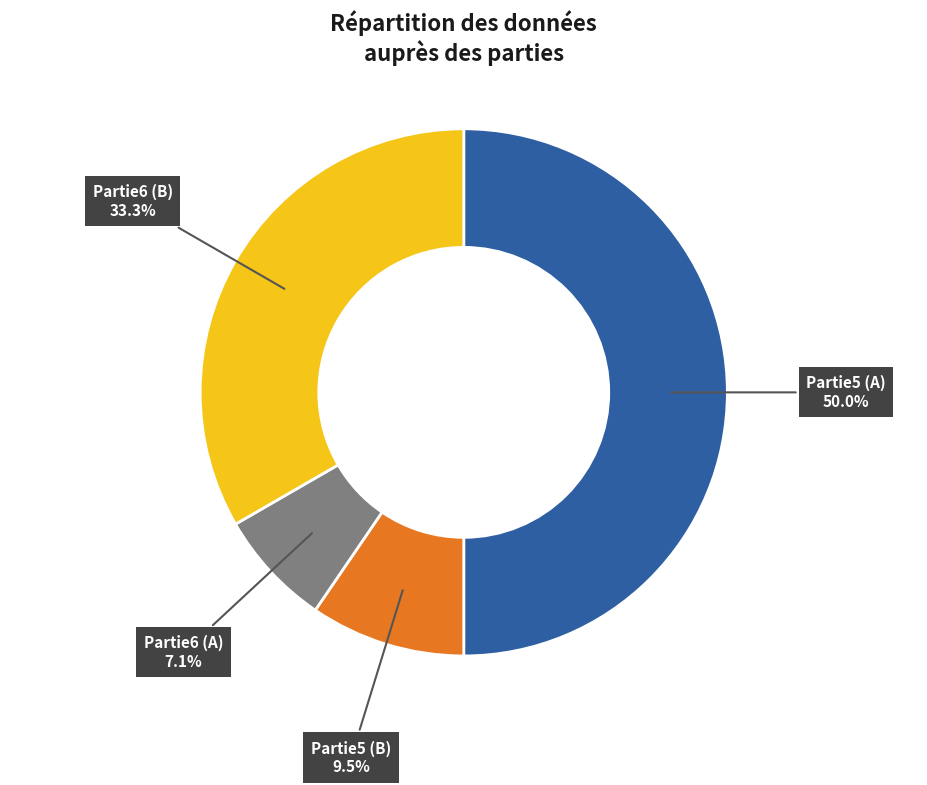

How many slices are in this pie chart?

4